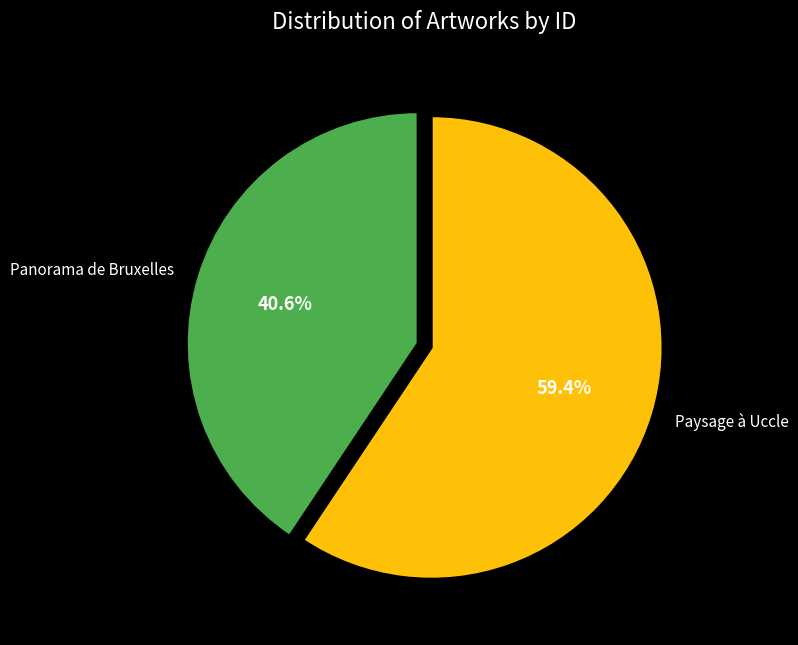

Which slice is the smallest?

Panorama de Bruxelles